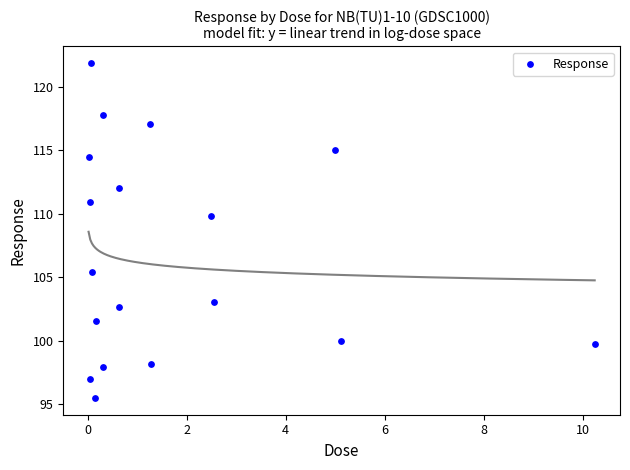

What is the range of Y values (max minus min)?

26.4